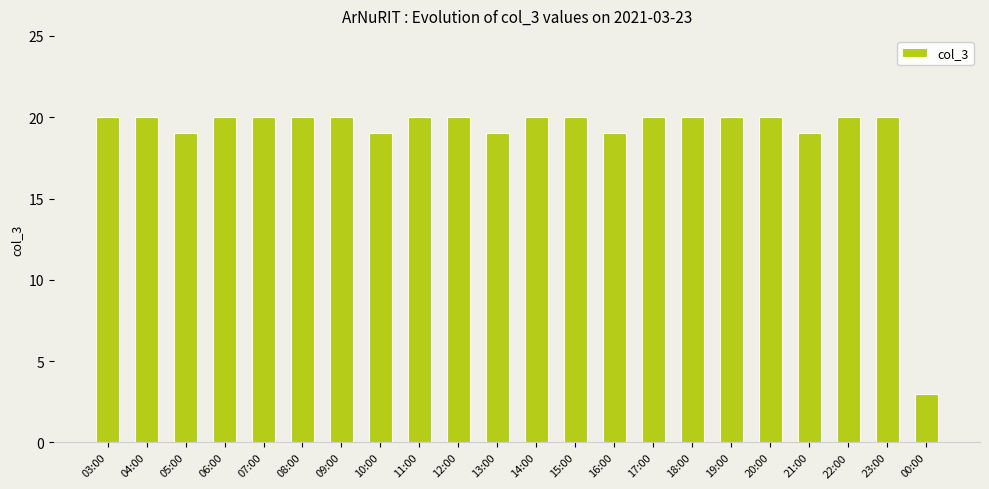

What is the label of the 15th bar from the left?

17:00